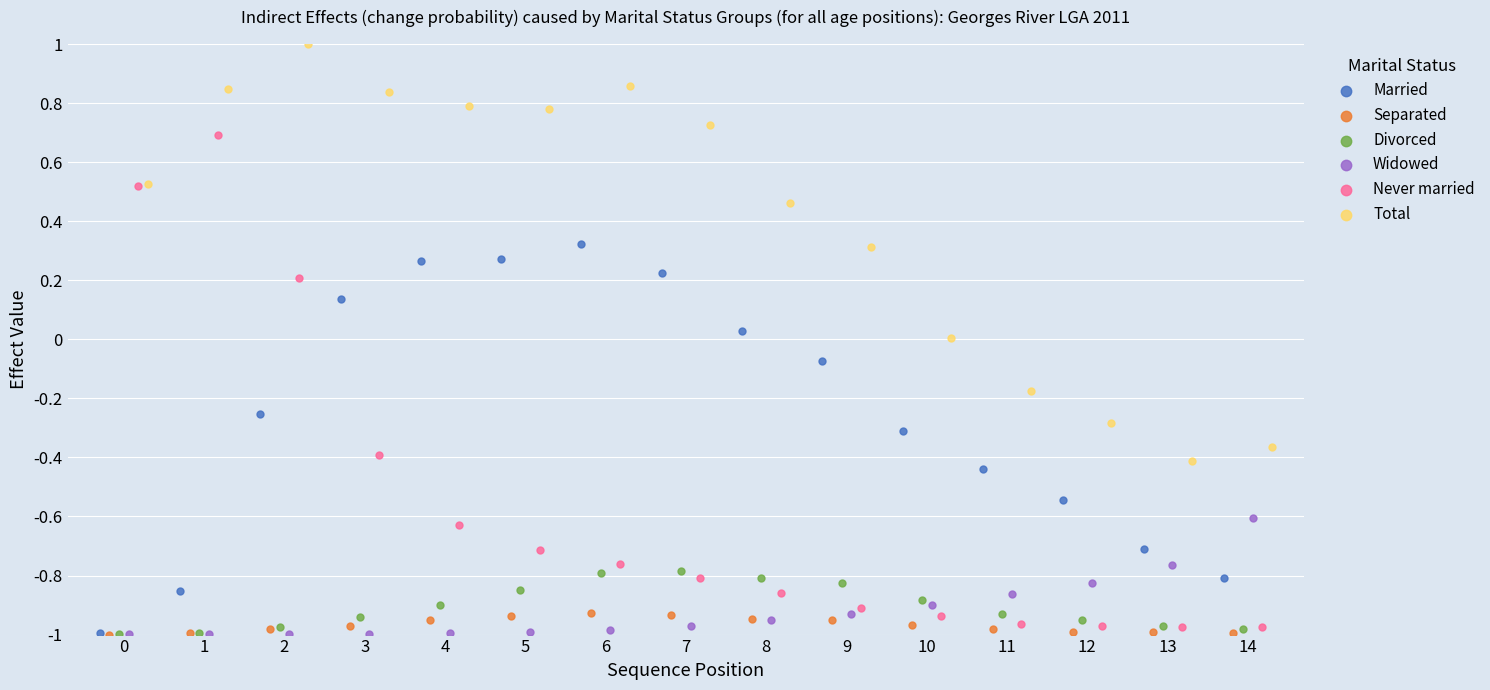

Which series has the largest Y range (max minus min)?

Never married